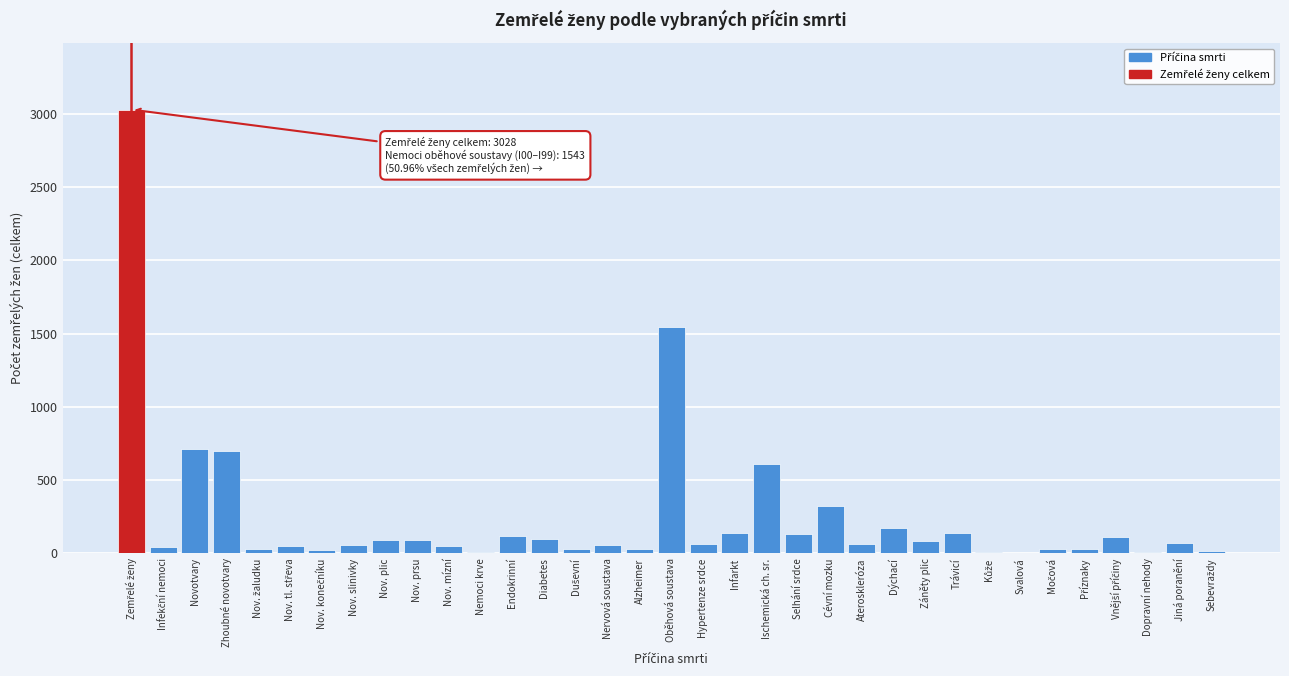

The value at Endokrinní is 119. True or false?

True